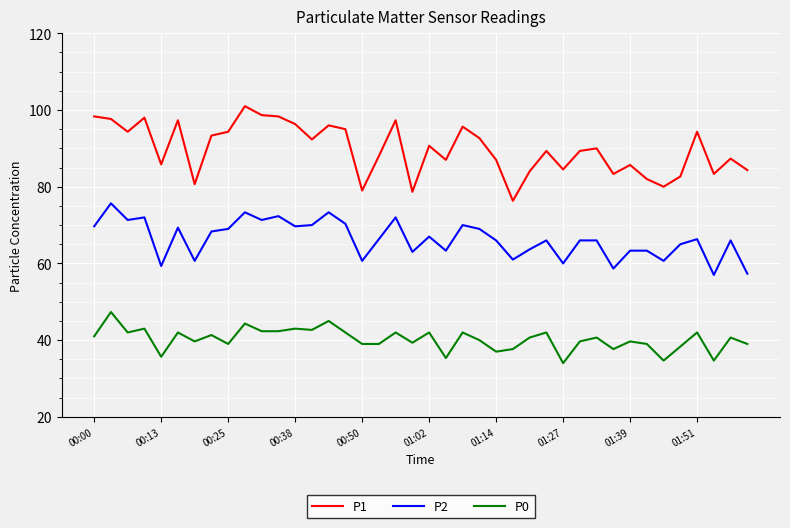

What is the minimum value shown in the chart?

34.0